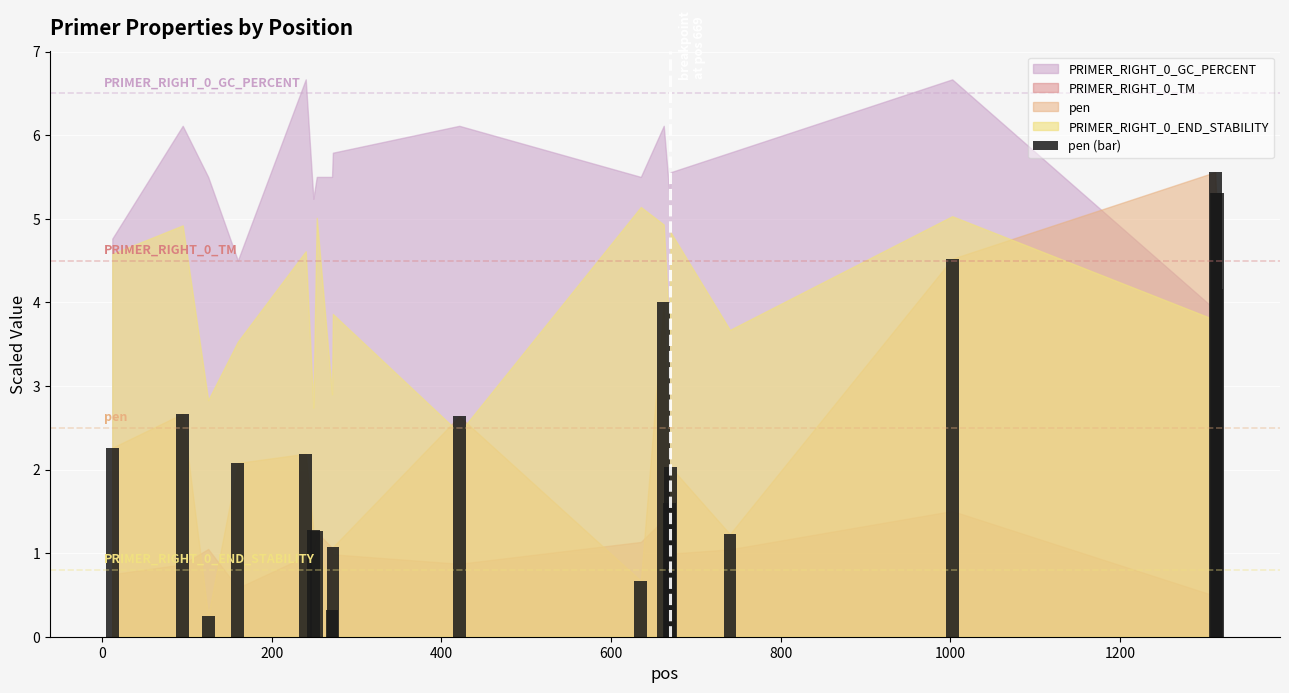

What is the value of the 18th bar from the left?

5.3